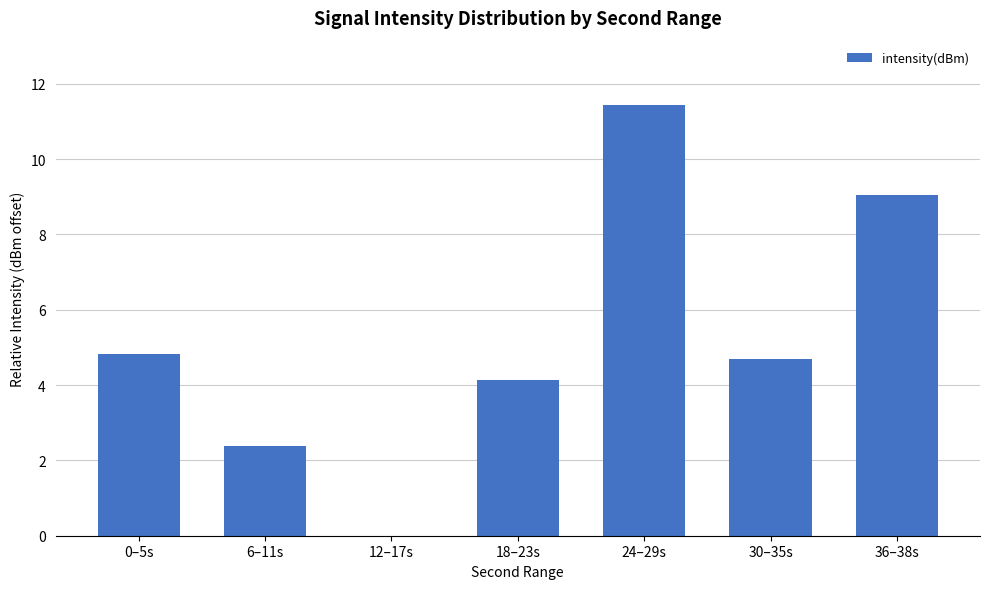

Between 6–11s and 12–17s, which is larger?

6–11s